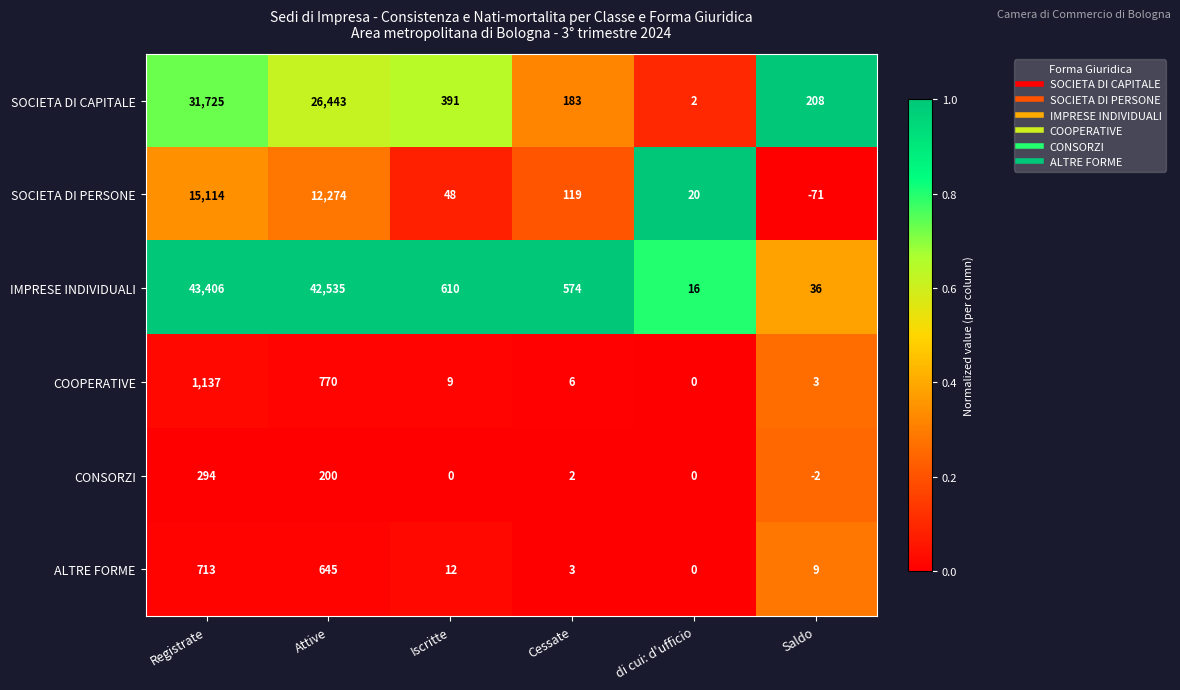

What is the difference between the highest and lowest values at Attive?

42335